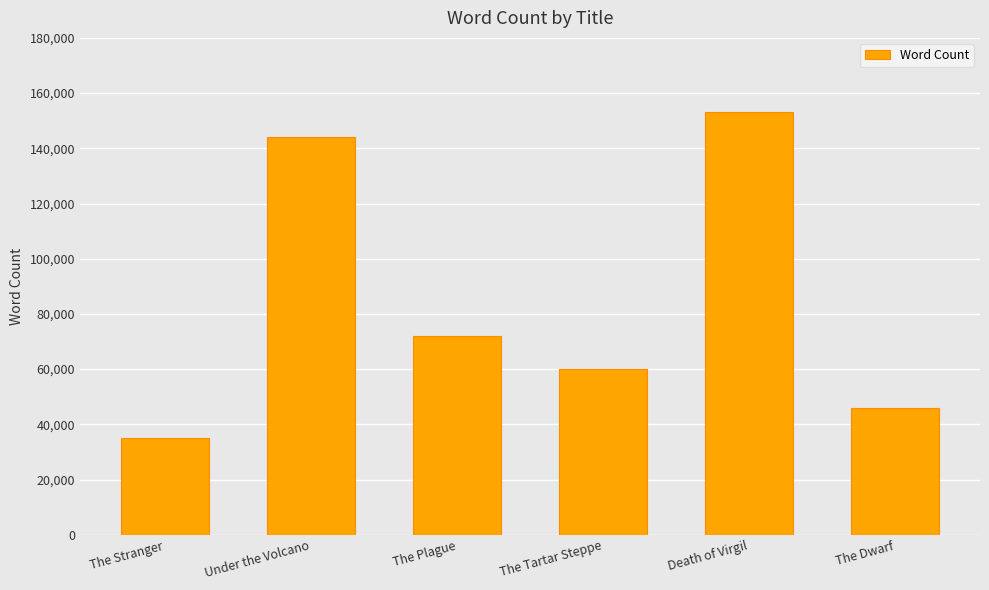

Between The Tartar Steppe and The Stranger, which is larger?

The Tartar Steppe